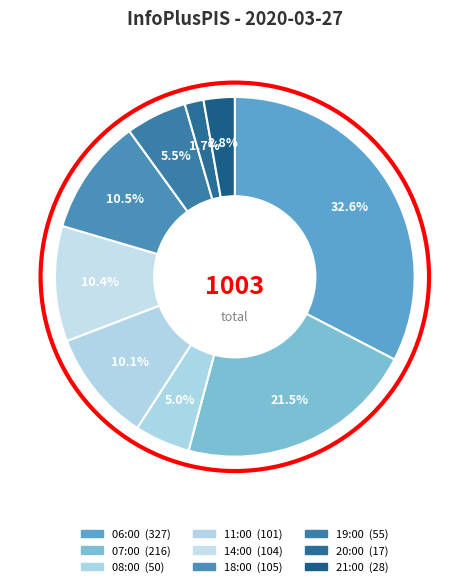

Which slice is the smallest?

20:00